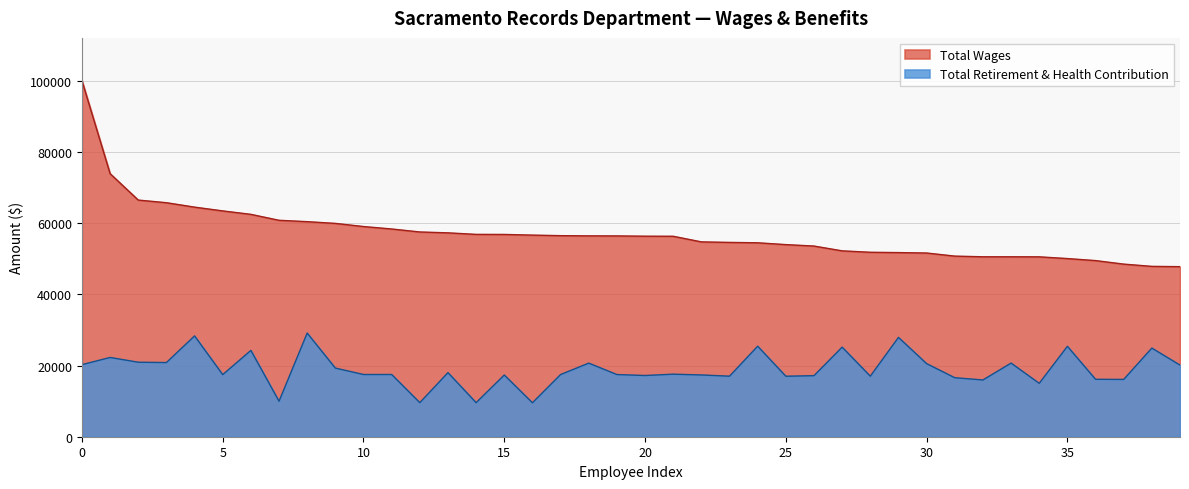

How many data points does each series have?

40